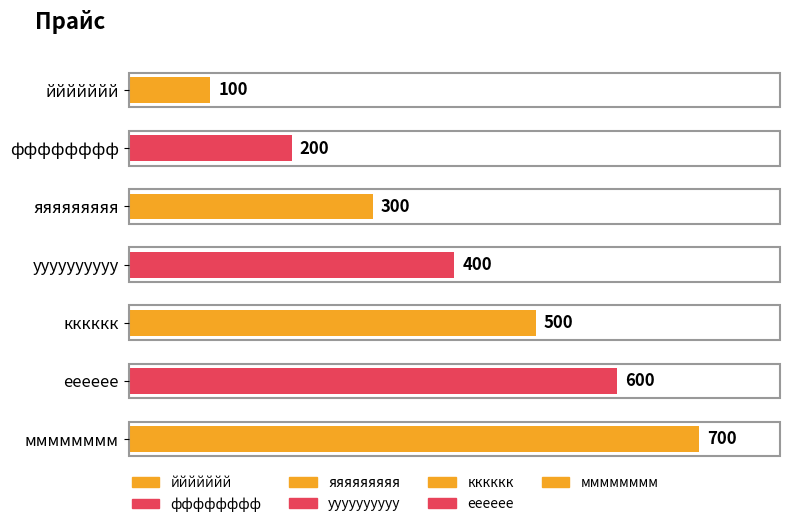

What is the sum of all values?

2800